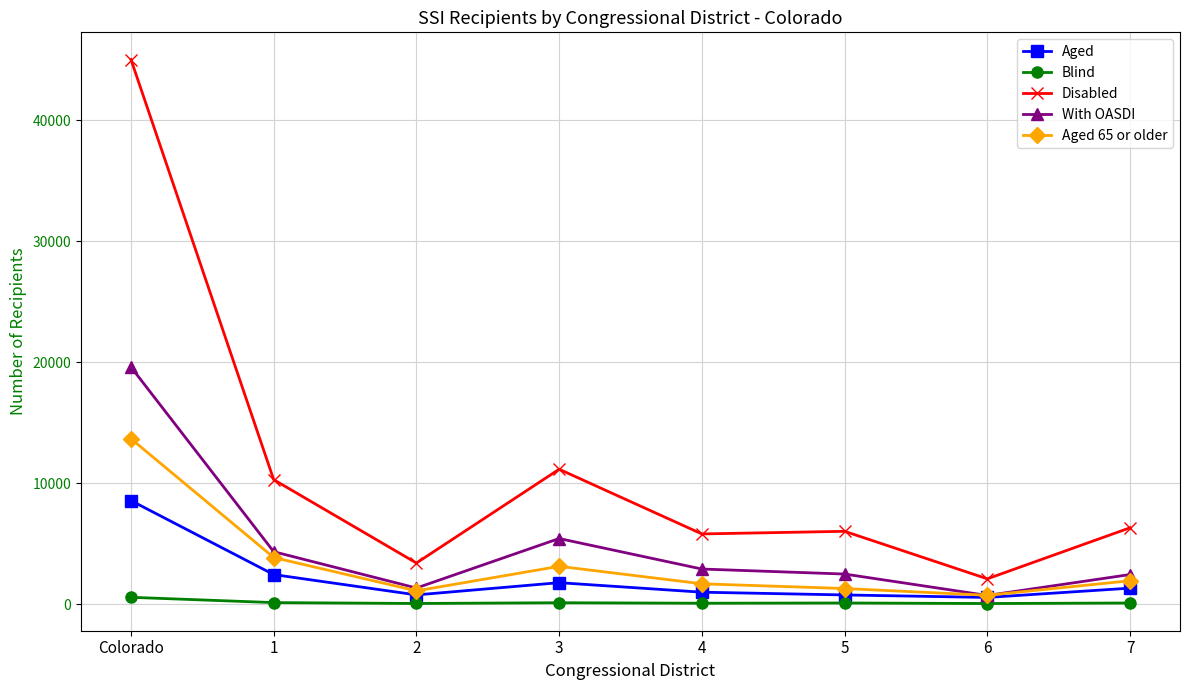

What is the total value across all series at 6?

4107